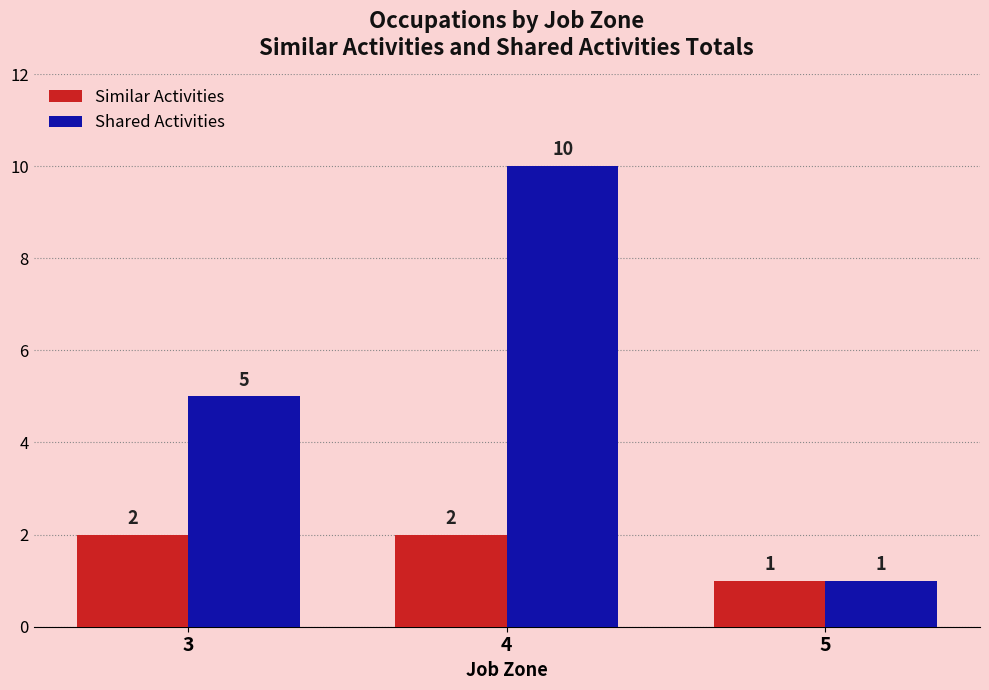

Which series has the largest total across all categories?

Shared Activities